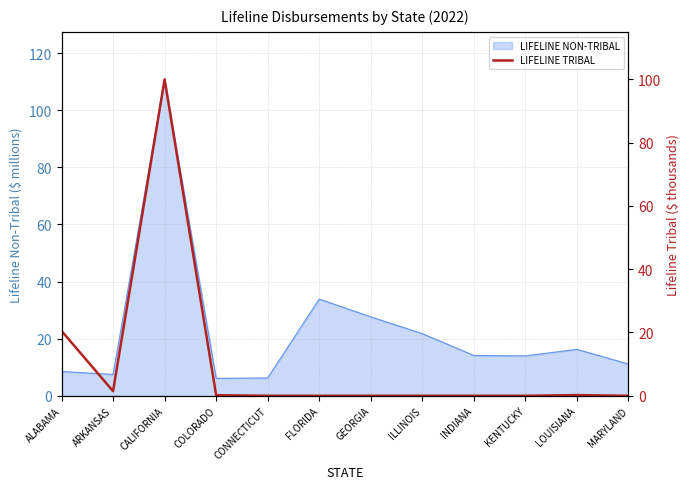

Reading left to right, what are all the values shown in this chart?

ALABAMA=20.5	ARKANSAS=1.4	CALIFORNIA=100.0	COLORADO=0.2	CONNECTICUT=0.0	FLORIDA=0.0	GEORGIA=0.0	ILLINOIS=0.0	INDIANA=0.0	KENTUCKY=0.0	LOUISIANA=0.2	MARYLAND=0.0